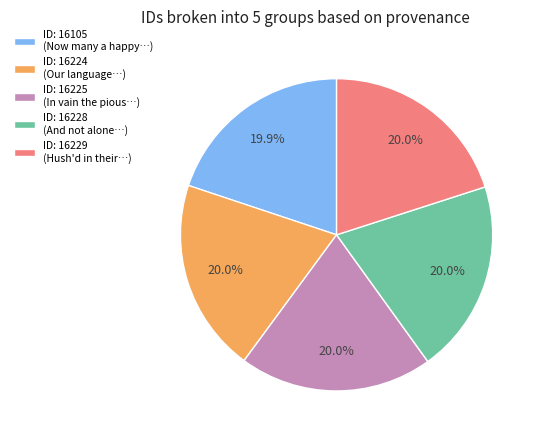

Combined, what portion of the pie is ID: 16228 (And not alone…) and ID: 16105 (Now many a happy…)?

39.9%